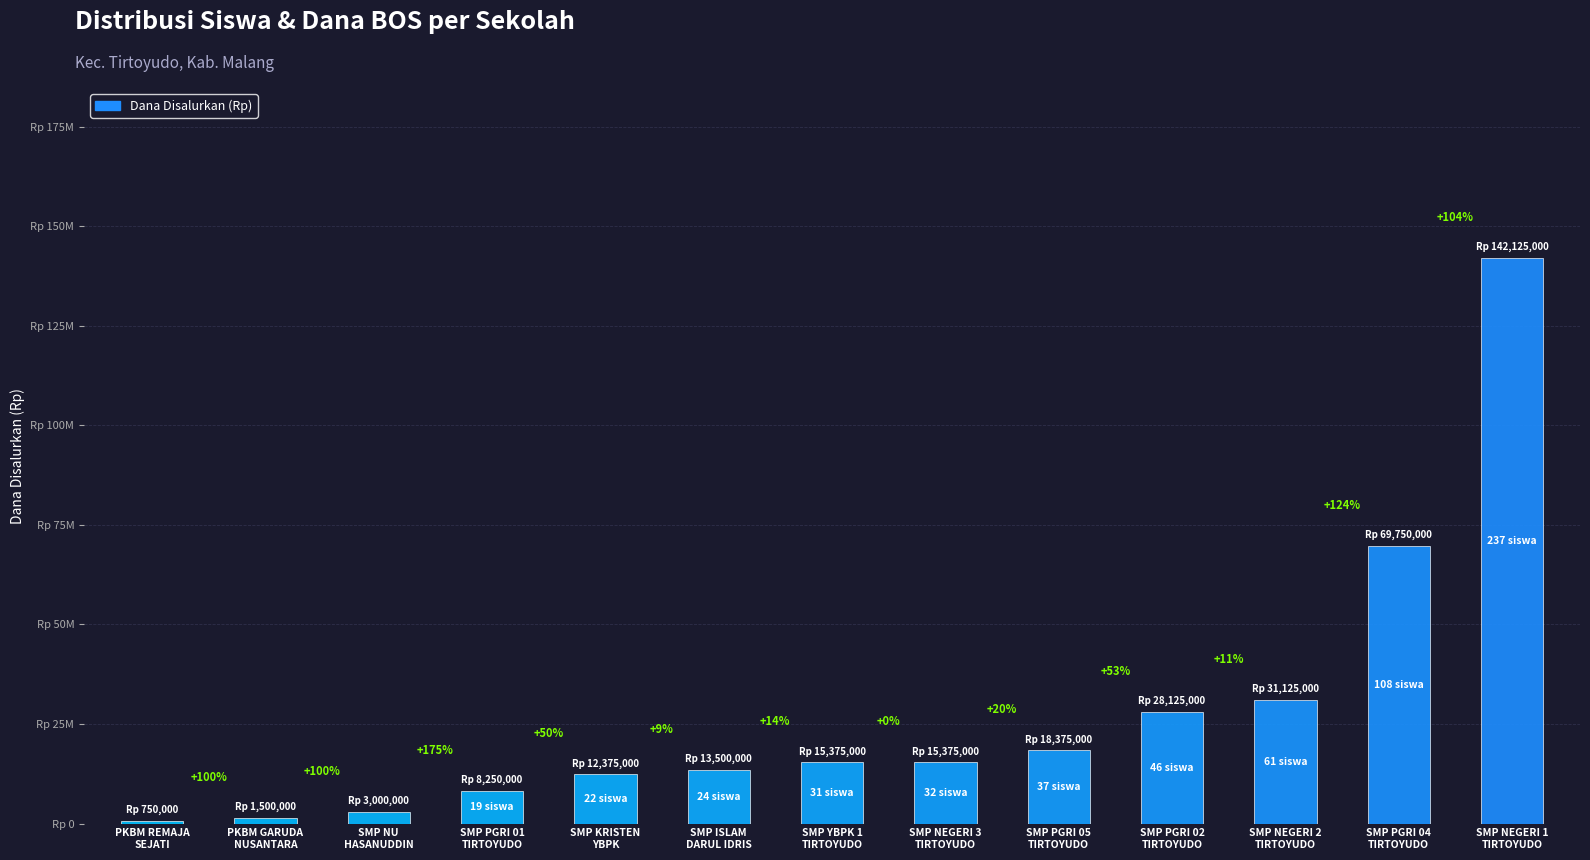

Reading left to right, transcribe all the data shown in this chart.

PKBM REMAJA
SEJATI=750000	PKBM GARUDA
NUSANTARA=1500000	SMP NU
HASANUDDIN=3000000	SMP PGRI 01
TIRTOYUDO=8250000	SMP KRISTEN
YBPK=12375000	SMP ISLAM
DARUL IDRIS=13500000	SMP YBPK 1
TIRTOYUDO=15375000	SMP NEGERI 3
TIRTOYUDO=15375000	SMP PGRI 05
TIRTOYUDO=18375000	SMP PGRI 02
TIRTOYUDO=28125000	SMP NEGERI 2
TIRTOYUDO=31125000	SMP PGRI 04
TIRTOYUDO=69750000	SMP NEGERI 1
TIRTOYUDO=142125000